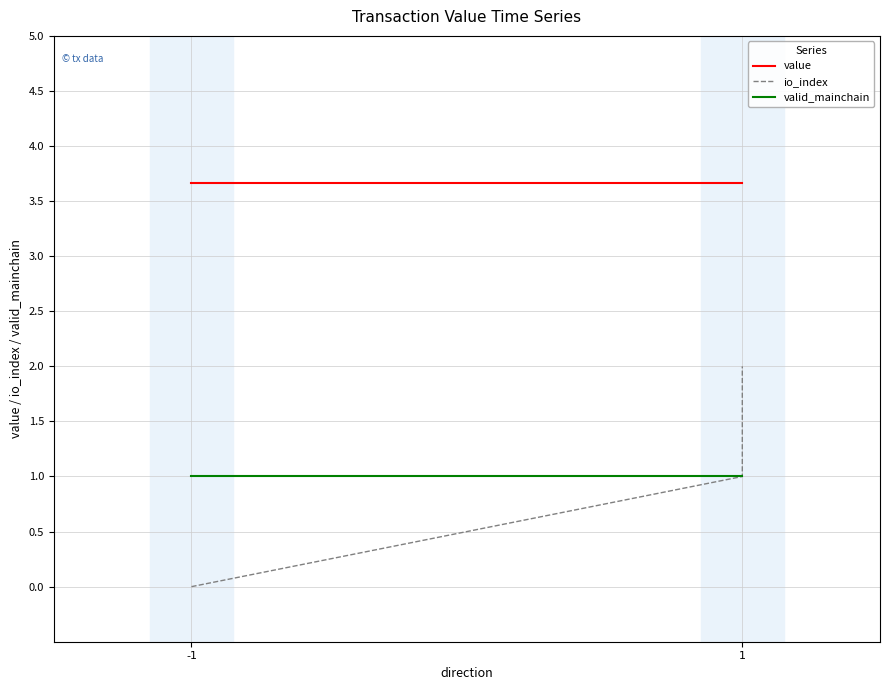

True or false: io_index and valid_mainchain intersect in this chart.

False